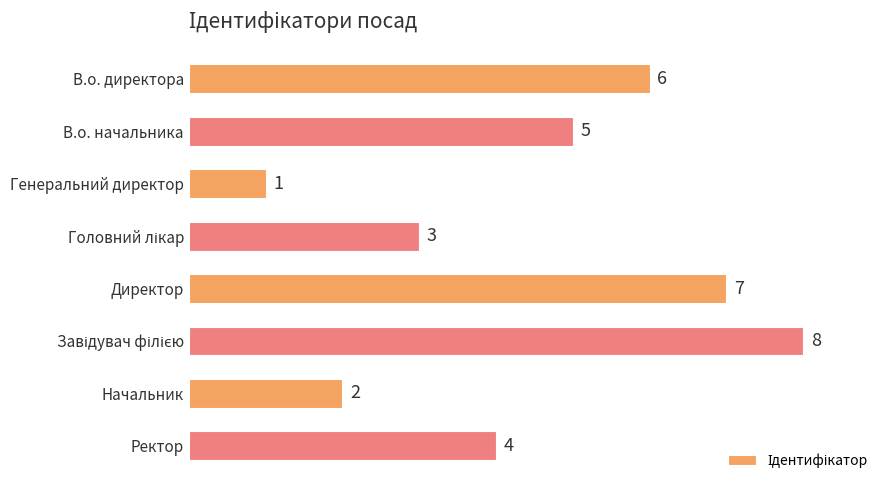

What is the approximate value at В.о. начальника?

5